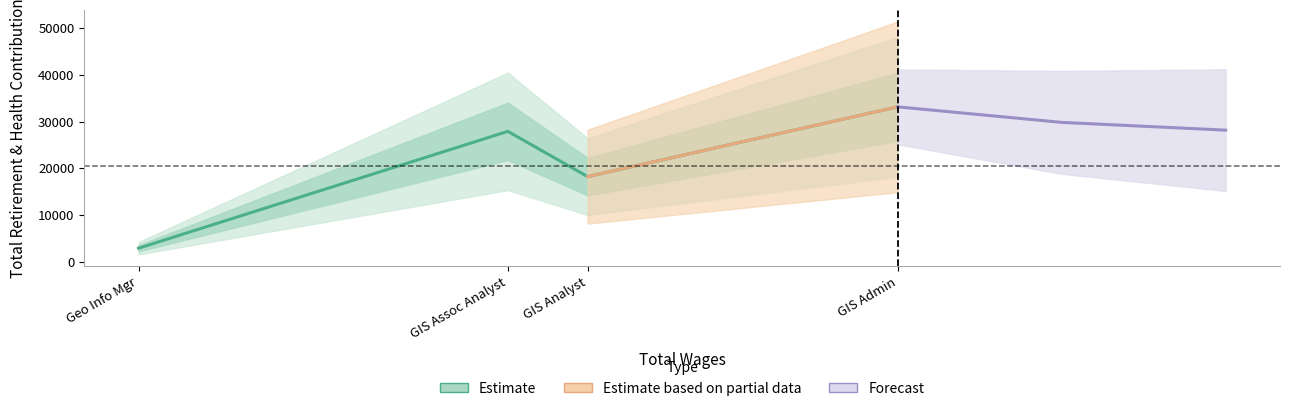

How many points are lower than both their immediate neighbors (excluding endpoints)?

1